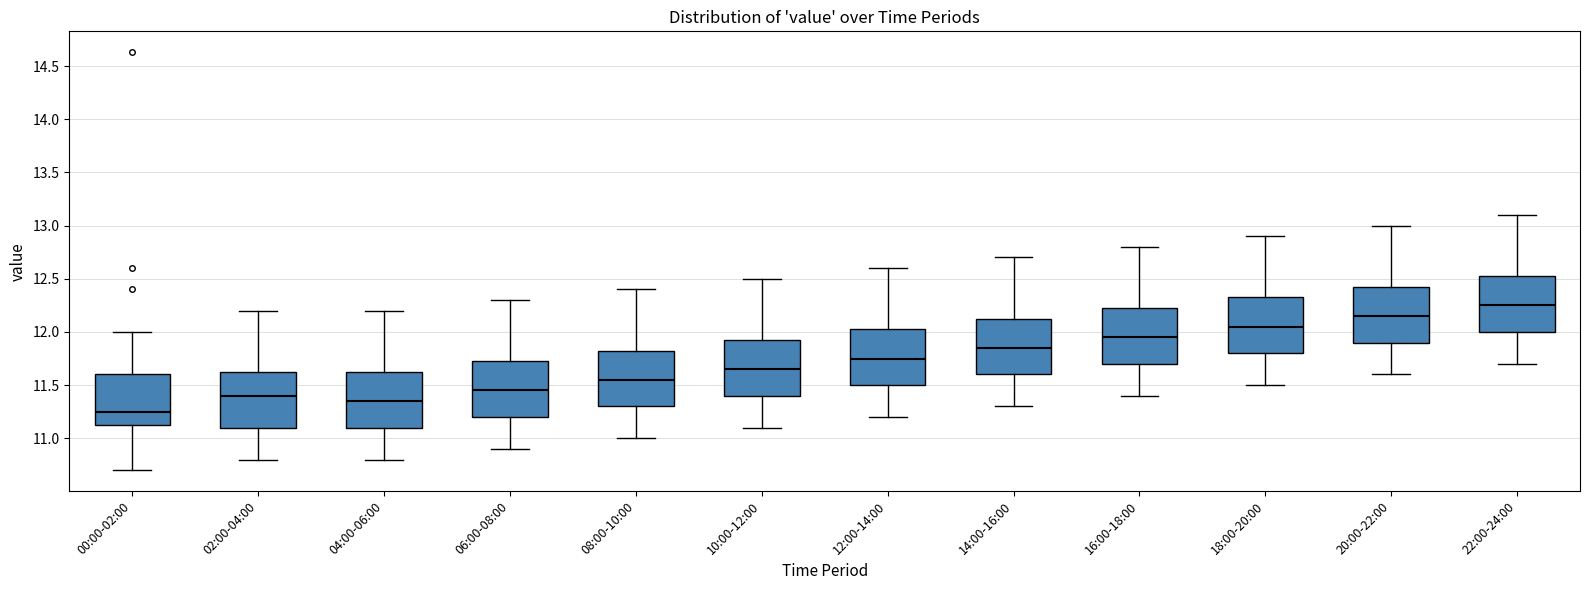

Reading left to right, transcribe this box plot: for each box, give where its median line is, the range the box spans, and where its two whiskers end, as read against the y-axis. The values are not printed on the chart, so give them approximately, as read against the axis.

00:00-02:00: median 11.25, box 11.10 to 11.60, whiskers 10.70 to 12.00
02:00-04:00: median 11.40, box 11.10 to 11.65, whiskers 10.80 to 12.20
04:00-06:00: median 11.35, box 11.10 to 11.65, whiskers 10.80 to 12.20
06:00-08:00: median 11.45, box 11.20 to 11.75, whiskers 10.90 to 12.30
08:00-10:00: median 11.55, box 11.30 to 11.85, whiskers 11.00 to 12.40
10:00-12:00: median 11.65, box 11.40 to 11.95, whiskers 11.10 to 12.50
12:00-14:00: median 11.75, box 11.50 to 12.05, whiskers 11.20 to 12.60
14:00-16:00: median 11.85, box 11.60 to 12.15, whiskers 11.30 to 12.70
16:00-18:00: median 11.95, box 11.70 to 12.25, whiskers 11.40 to 12.80
18:00-20:00: median 12.05, box 11.80 to 12.35, whiskers 11.50 to 12.90
20:00-22:00: median 12.15, box 11.90 to 12.45, whiskers 11.60 to 13.00
22:00-24:00: median 12.25, box 12.00 to 12.55, whiskers 11.70 to 13.10